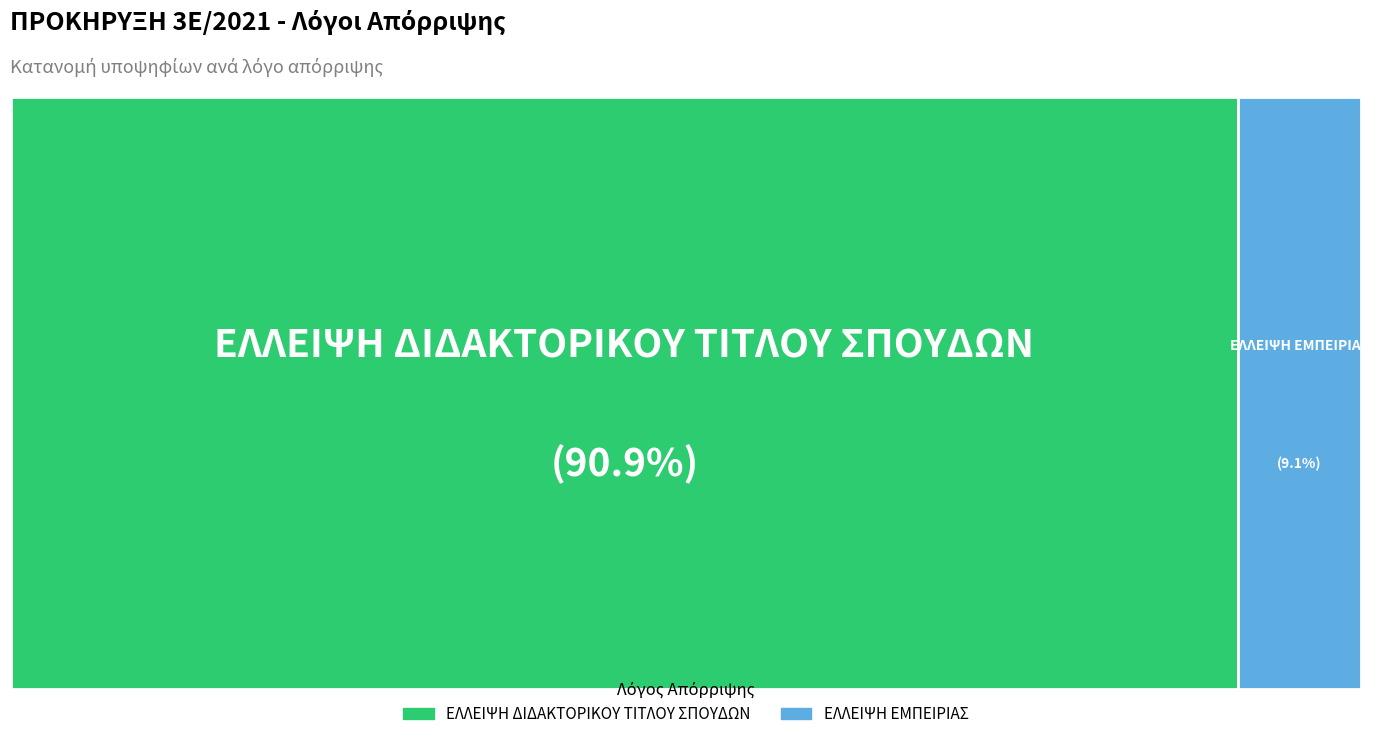

Count the number of slices in the pie.

2